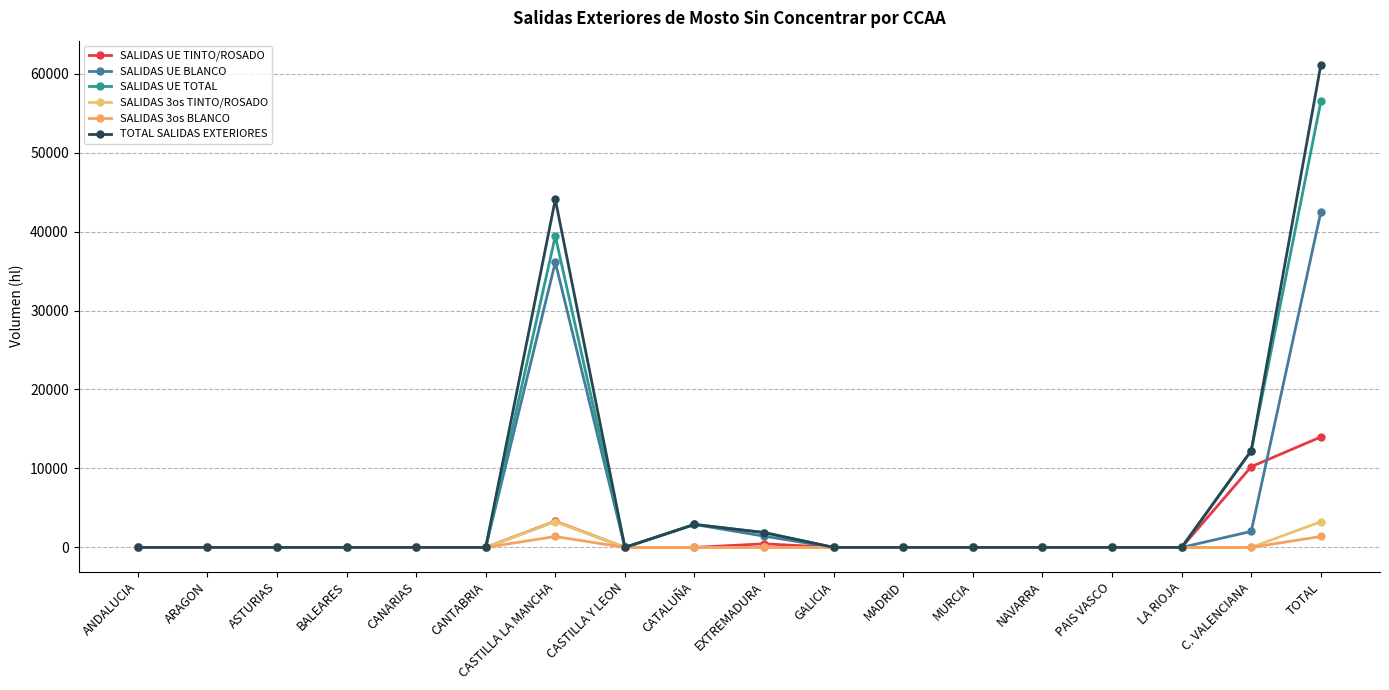

Is the value of SALIDAS 3os BLANCO at MADRID greater than the value of SALIDAS UE TOTAL at NAVARRA?

No